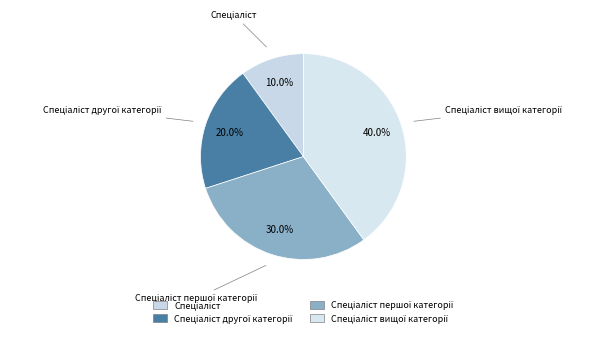

Is there a majority slice in this chart?

No